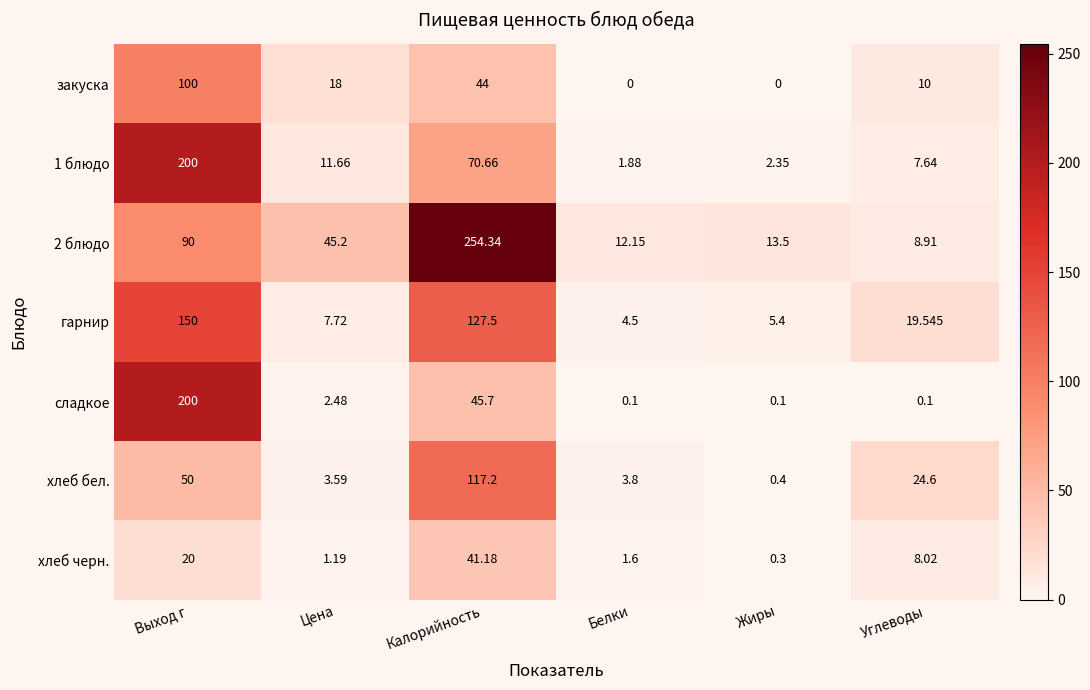

How many data points does each series have?

6